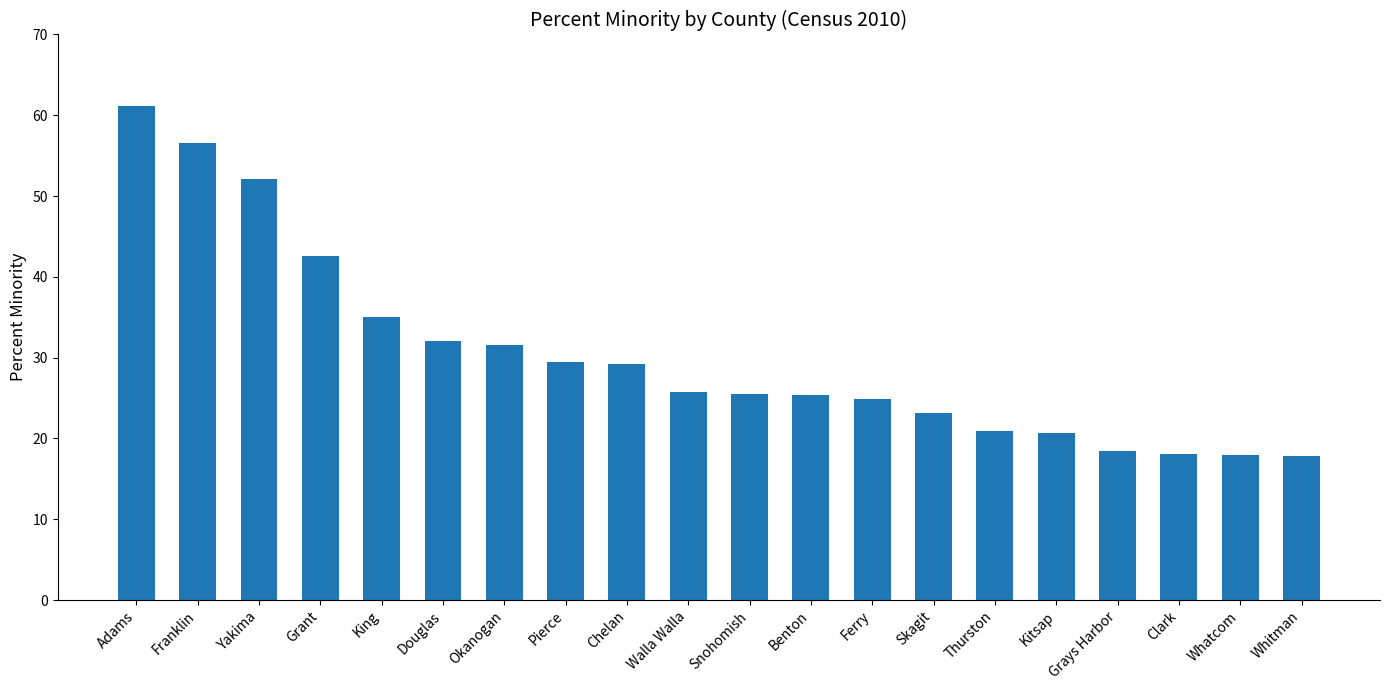

Which has a higher value, Douglas or Grant?

Grant